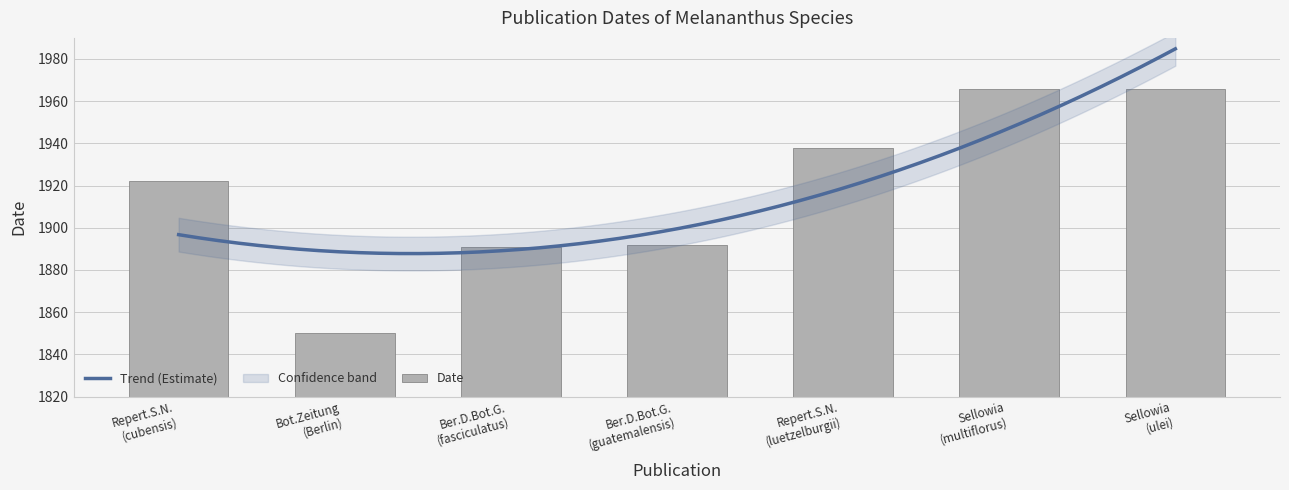

What is the value of the 6th bar from the left?

1966